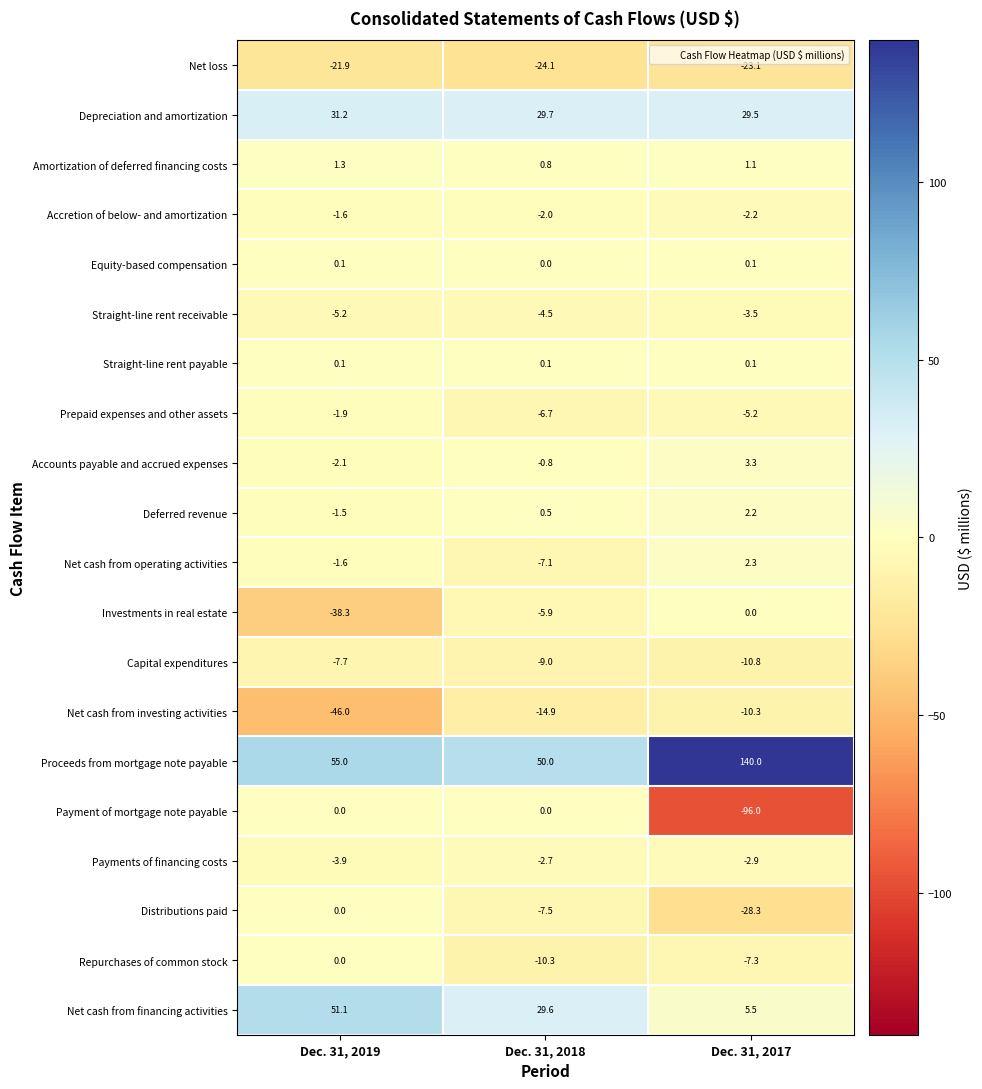

At which label does Capital expenditures reach its minimum?

Dec. 31, 2017